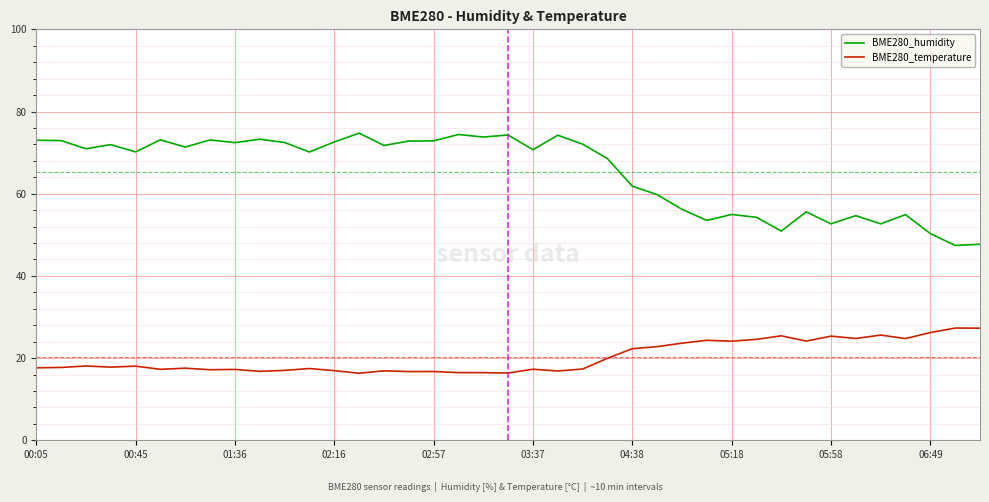

At how many categories does at least one series exceed 42?

39